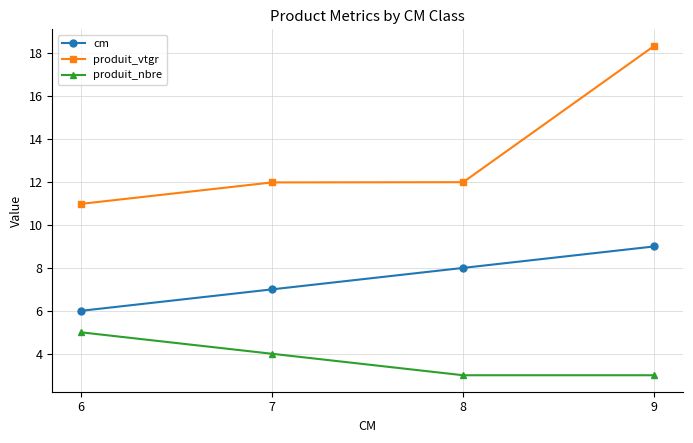

Which series has the widest spread of values?

produit_vtgr